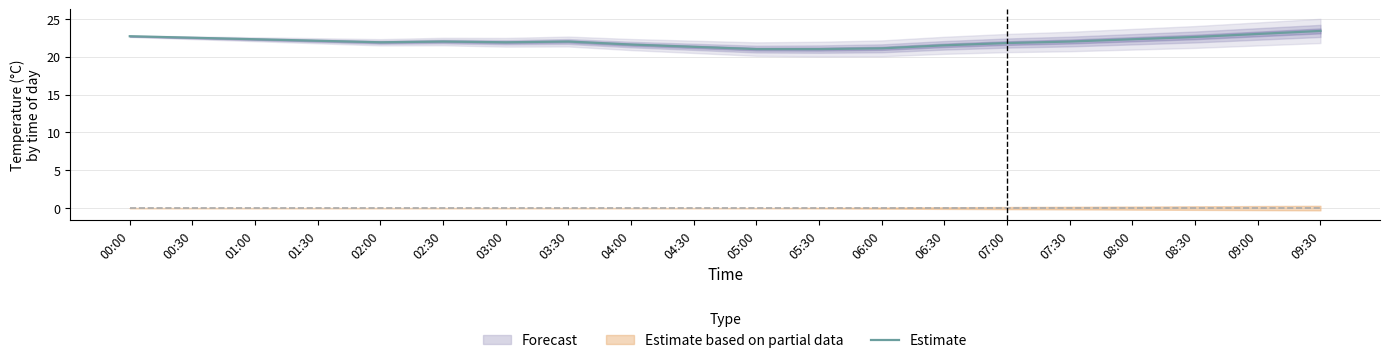

At which category does the data reach its first local peak?

02:30